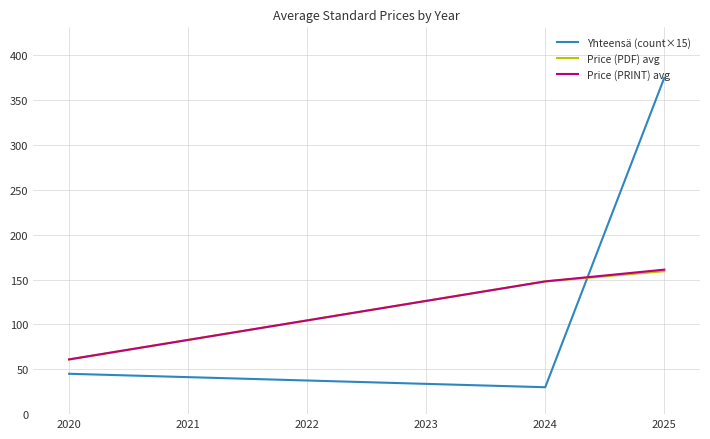

At how many categories does at least one series exceed 316?

1